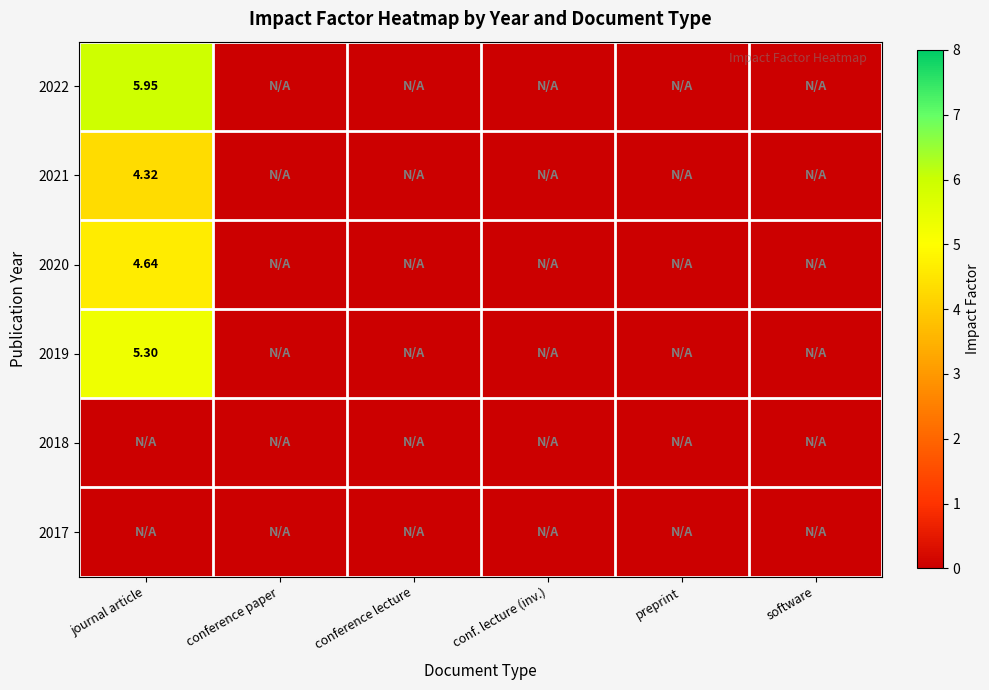

Is the value of 2018 at preprint greater than the value of 2020 at journal article?

No